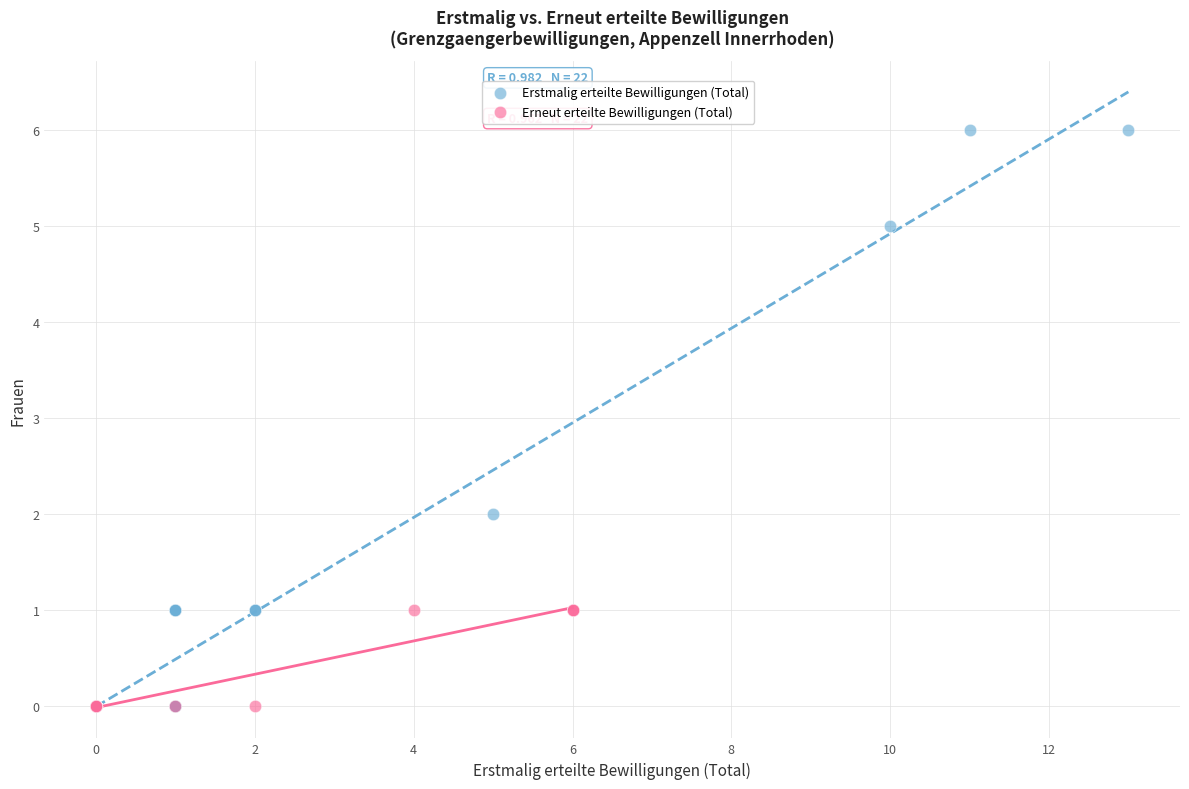

Which series contains the highest Y value?

Erstmalig erteilte Bewilligungen (Total)